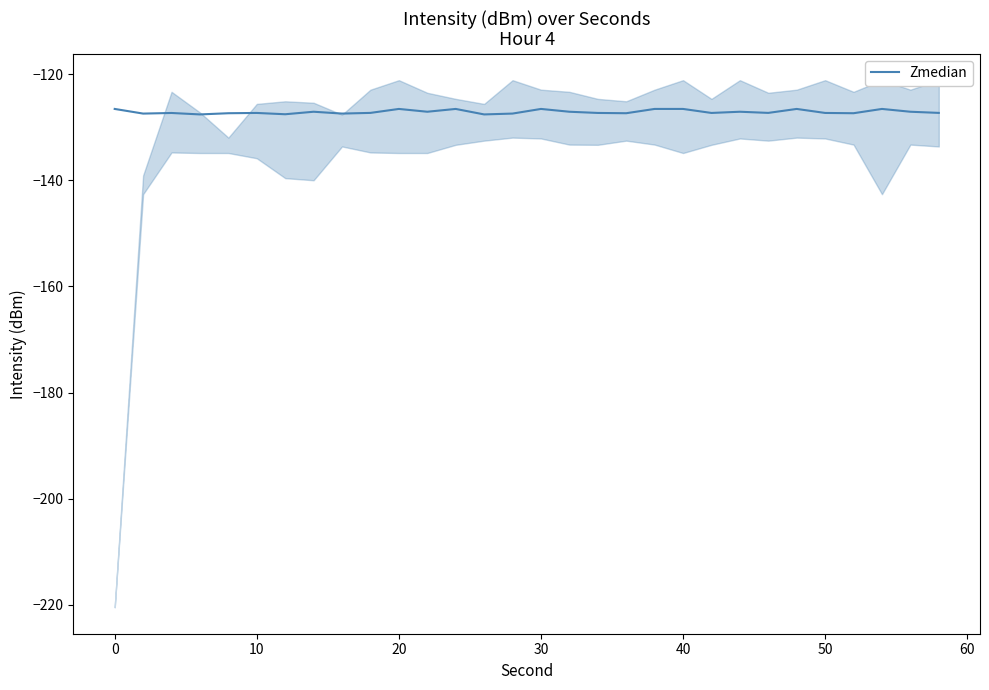

What is the difference between the maximum and minimum values?

1.0